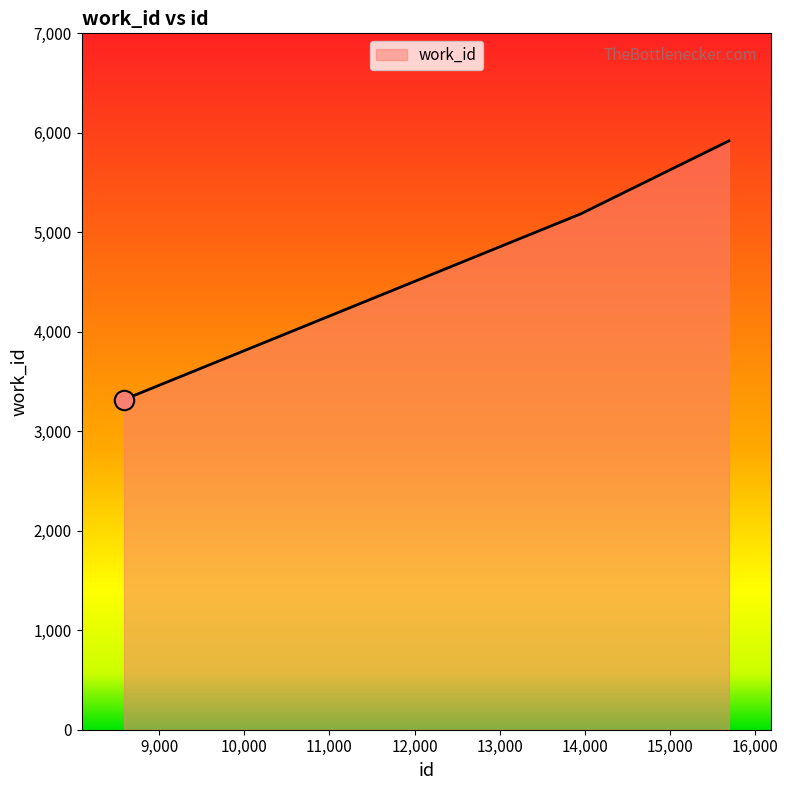

What is the sum of all values?

19594